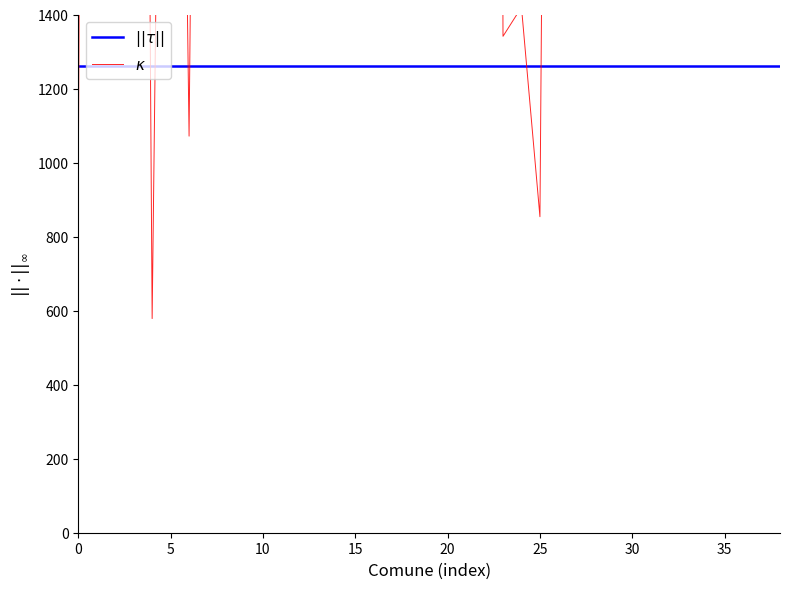

At which label does $\kappa$ reach its peak?

10